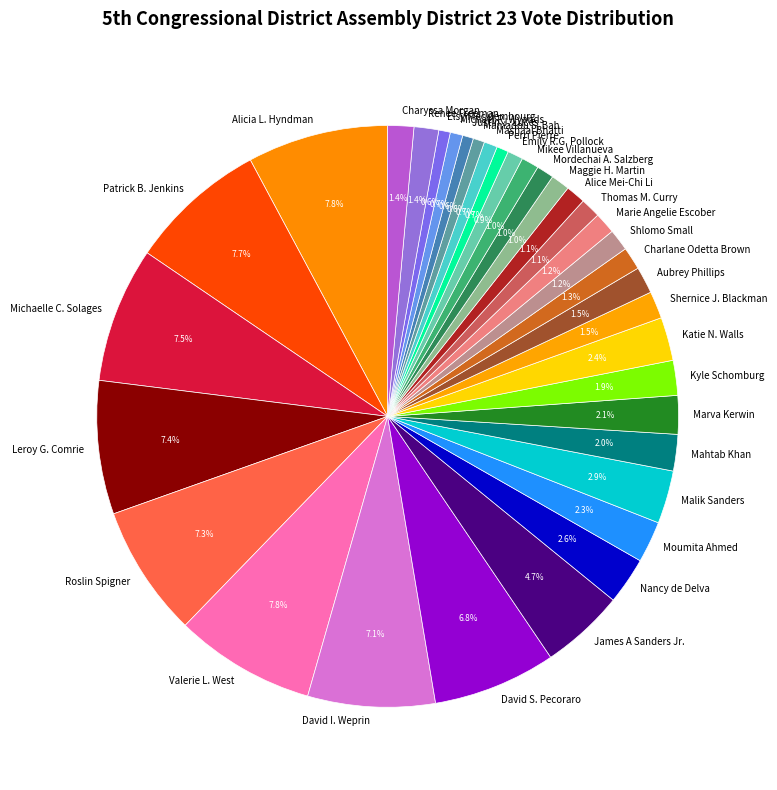

Combined, what portion of the pie is Shernice J. Blackman and David I. Weprin?

8.6%